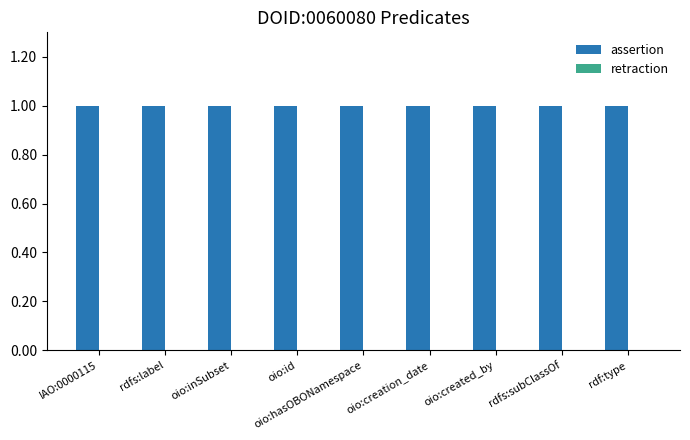

How many bars are there in each group?

2